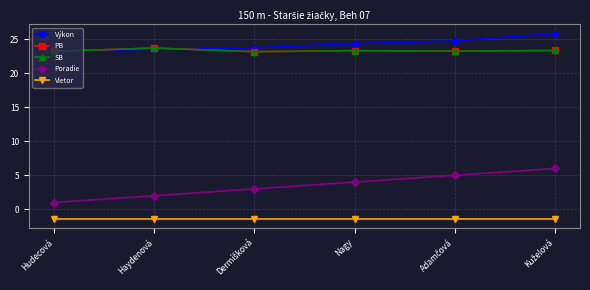

The value of Výkon at Hudecová is 23.2. True or false?

True